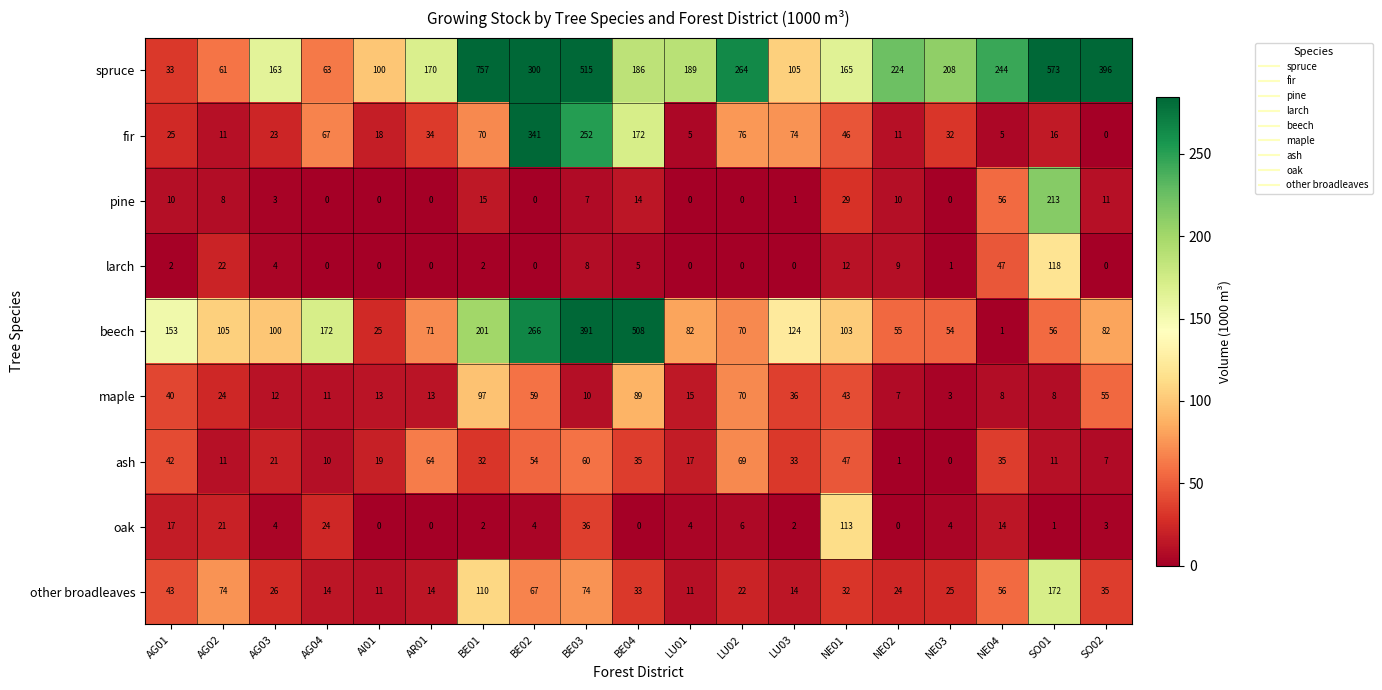

How many distinct data groups are displayed?

9